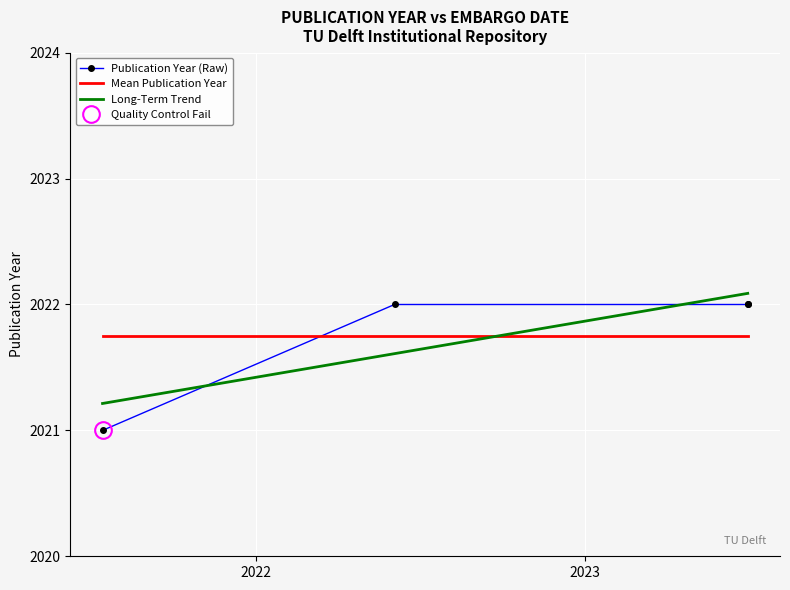

What is the value of the 2nd point from the left?

2022